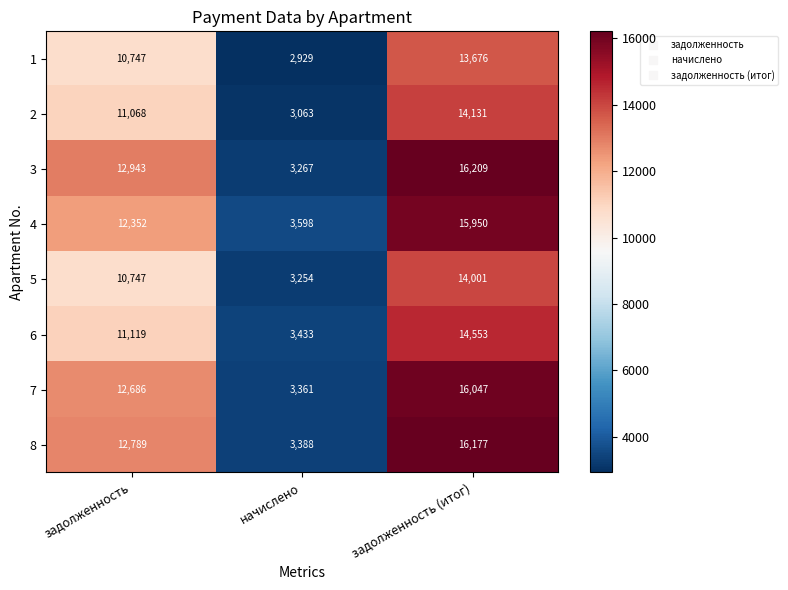

What is the difference between the maximum and second lowest values in the 6 series?

3434